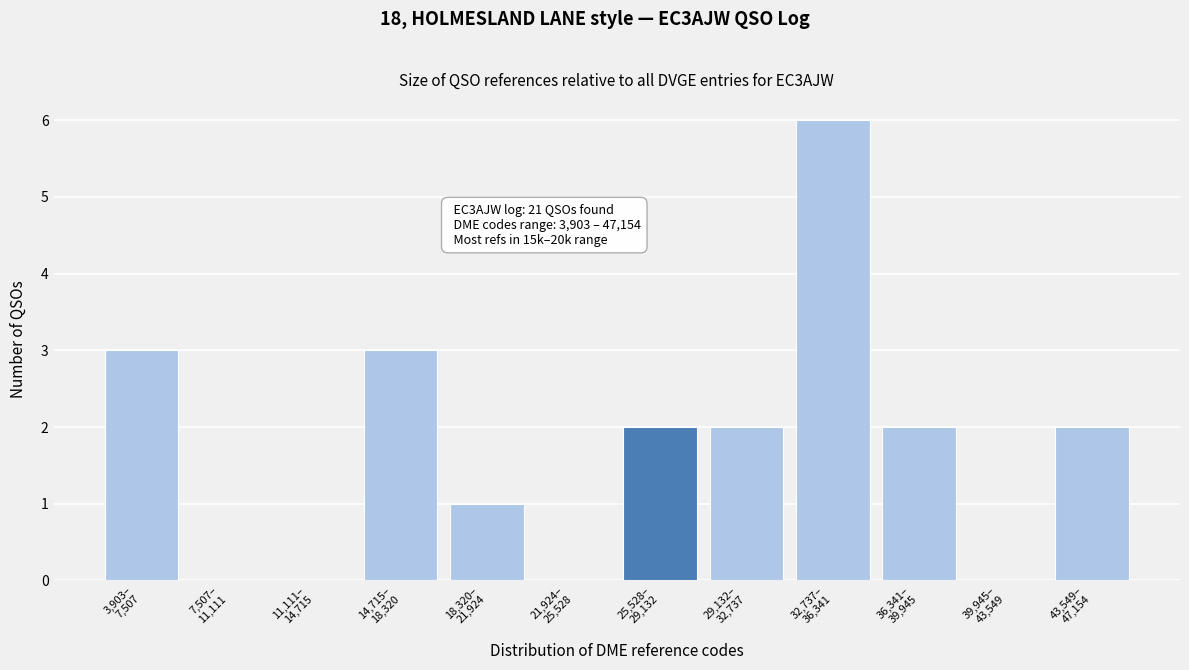

What is the maximum value shown in the chart?

6